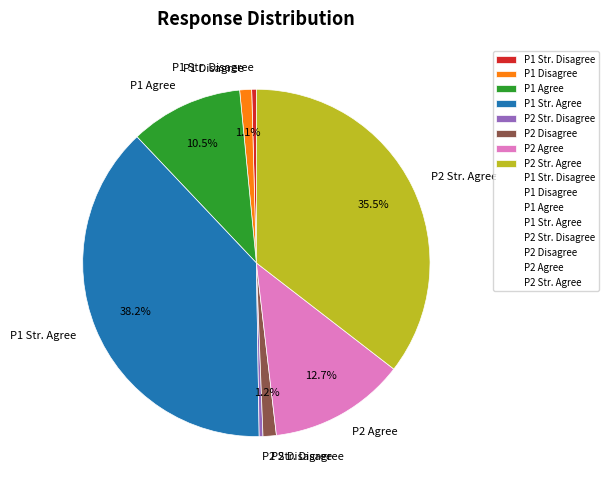

Between P1 Agree and P2 Disagree, which is larger?

P1 Agree